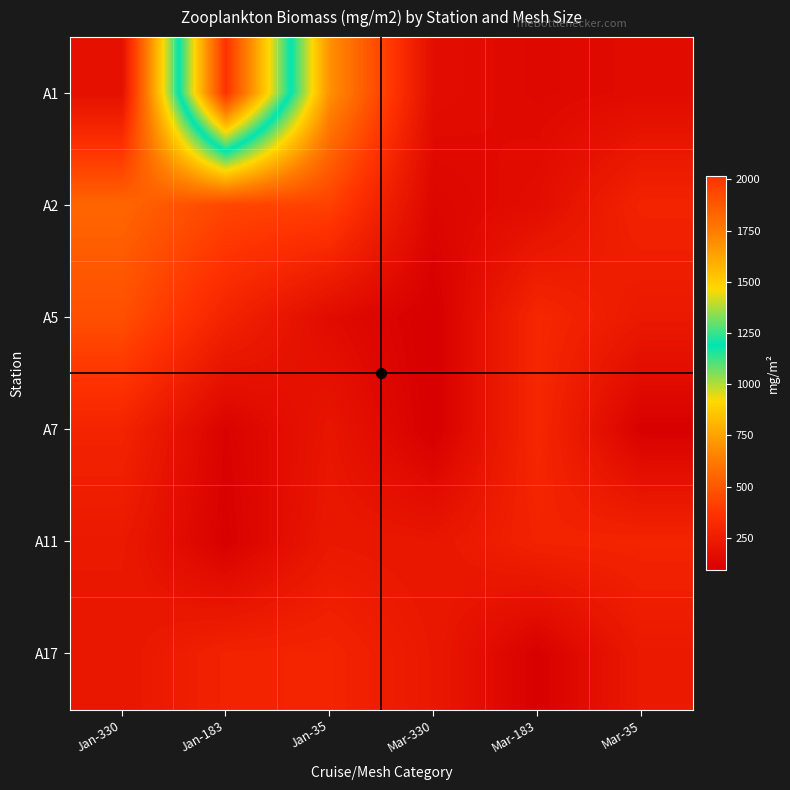

At which category does the chart reach its minimum across all series?

Mar-330